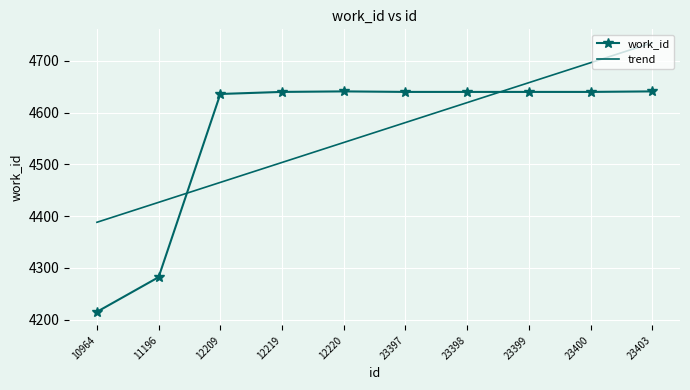

What is the difference between the work_id values at 11196 and 23397?

358.0